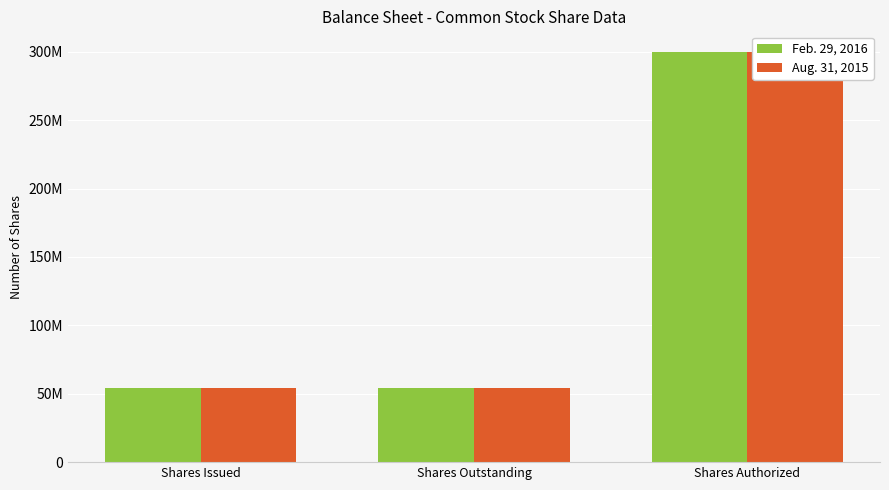

Rank the series at Shares Outstanding from lowest to highest value.

Feb. 29, 2016, Aug. 31, 2015